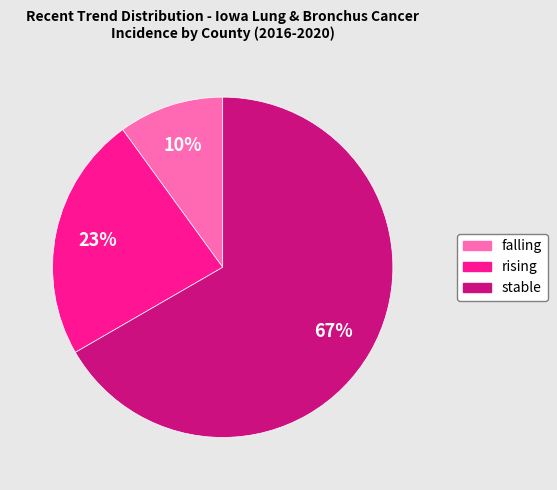

To the nearest percent, what percentage of the pie is rising?

23%